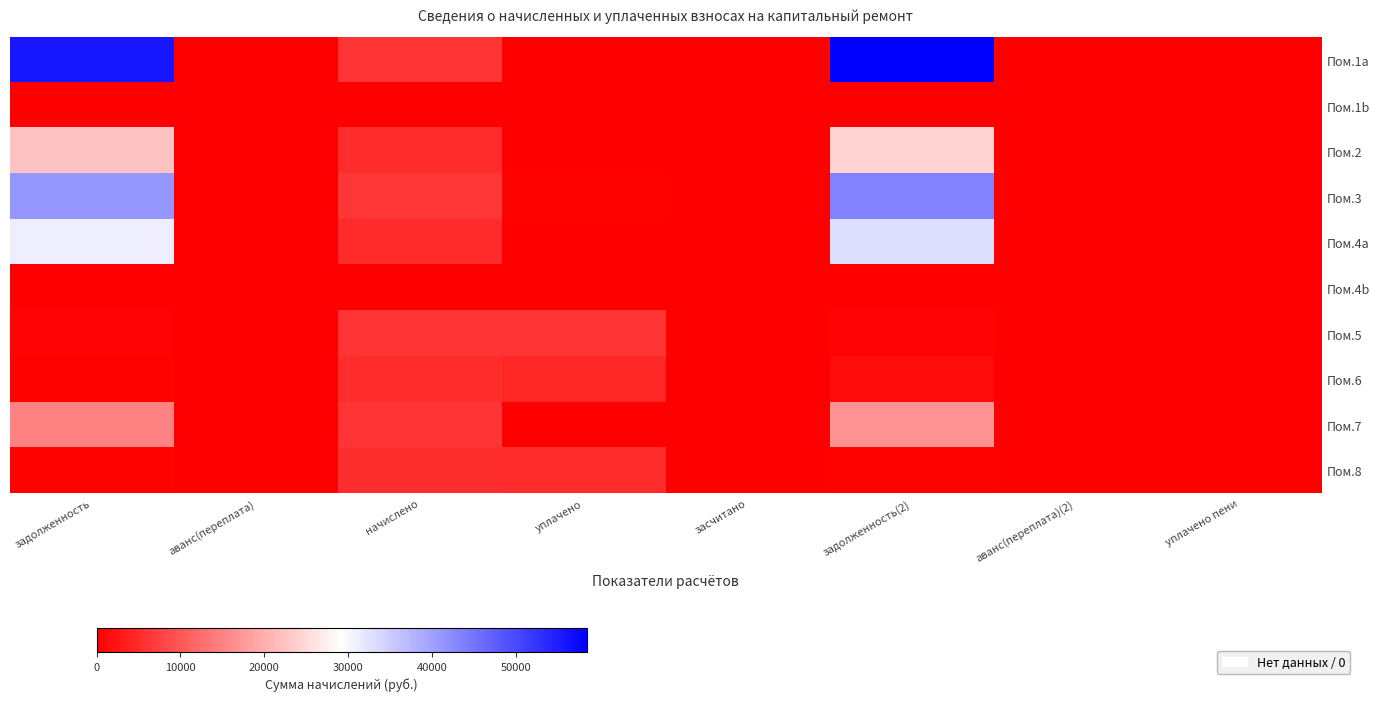

Which label corresponds to the smallest value in the chart?

аванс(переплата)